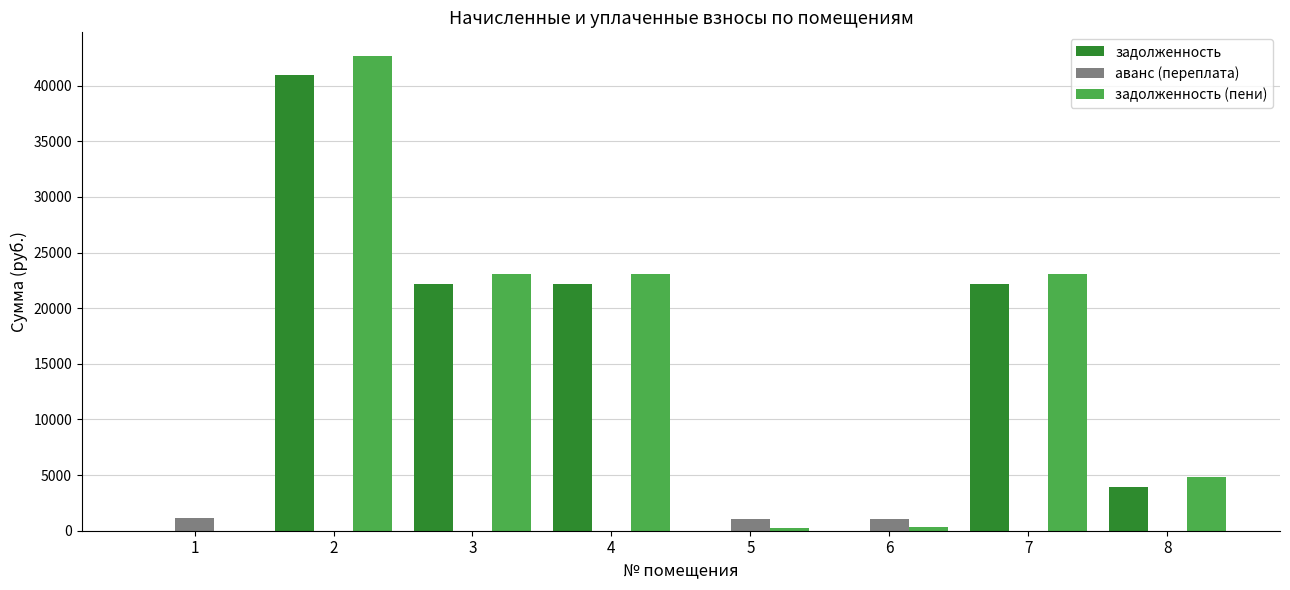

What are all the series names shown in the legend?

задолженность, аванс (переплата), задолженность (пени)